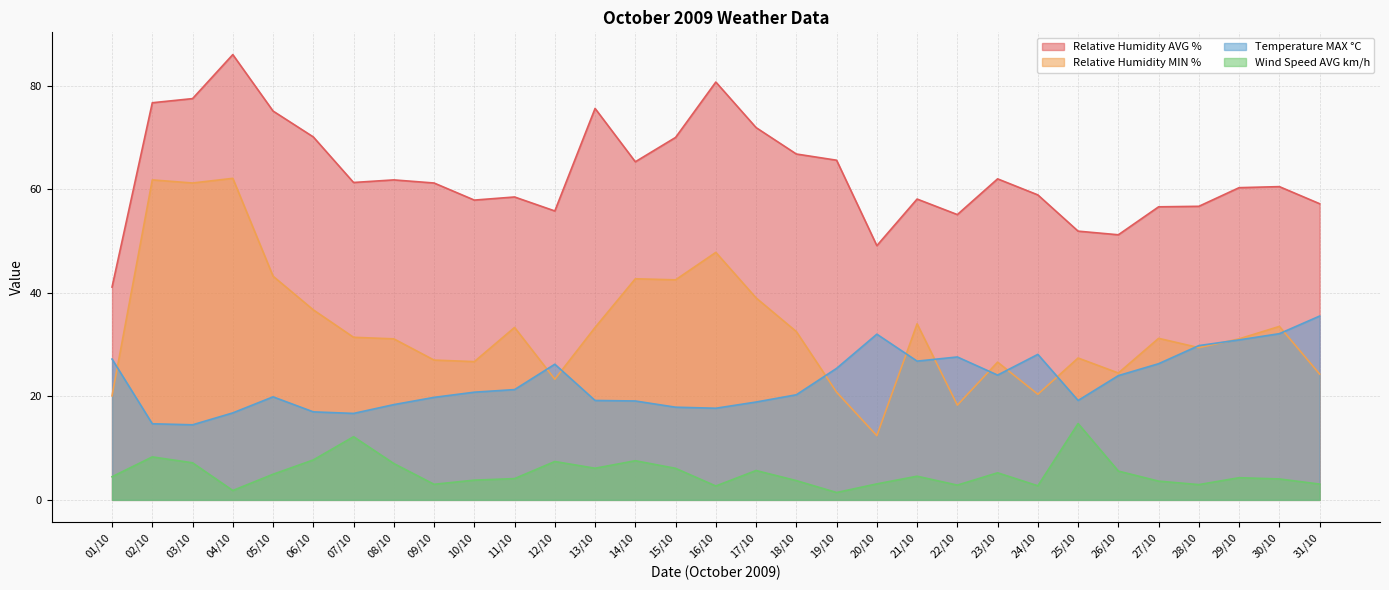

Which series has the largest total across all categories?

Relative Humidity AVG %